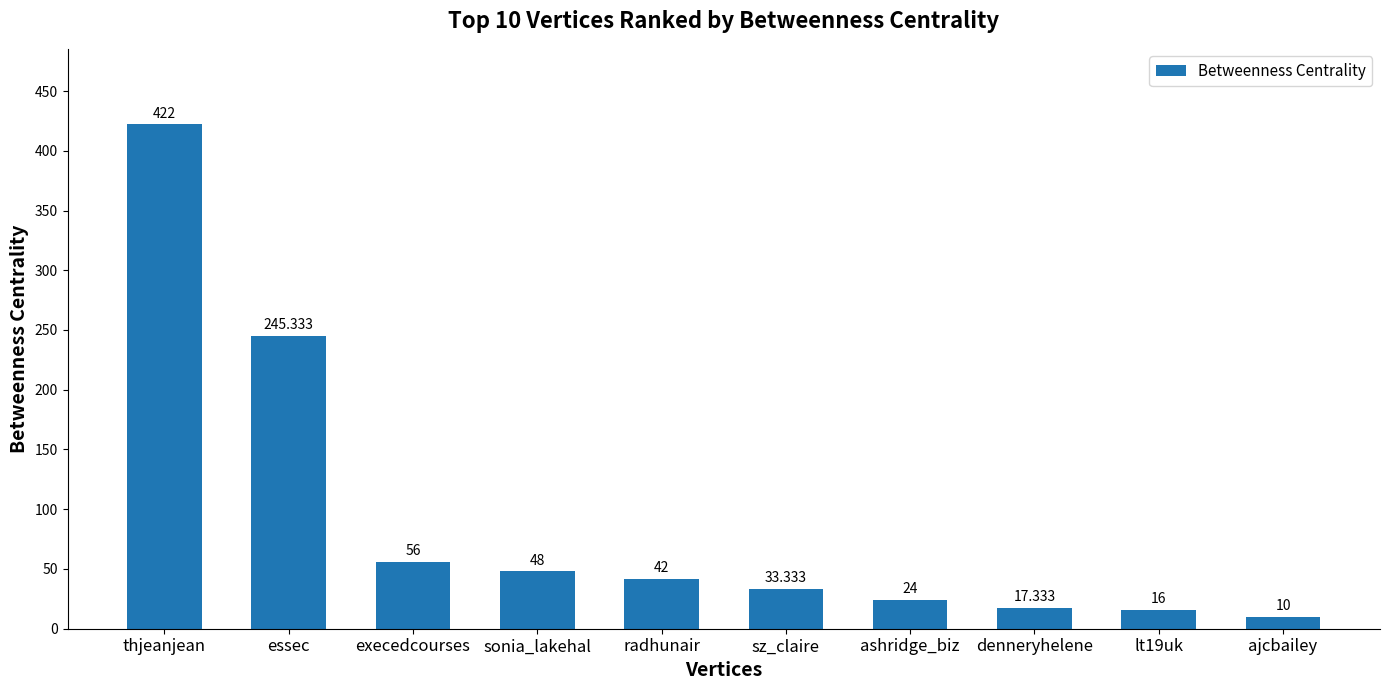

Reading left to right, what are all the values shown in this chart?

422.0	245.3	56.0	48.0	42.0	33.3	24.0	17.3	16.0	10.0